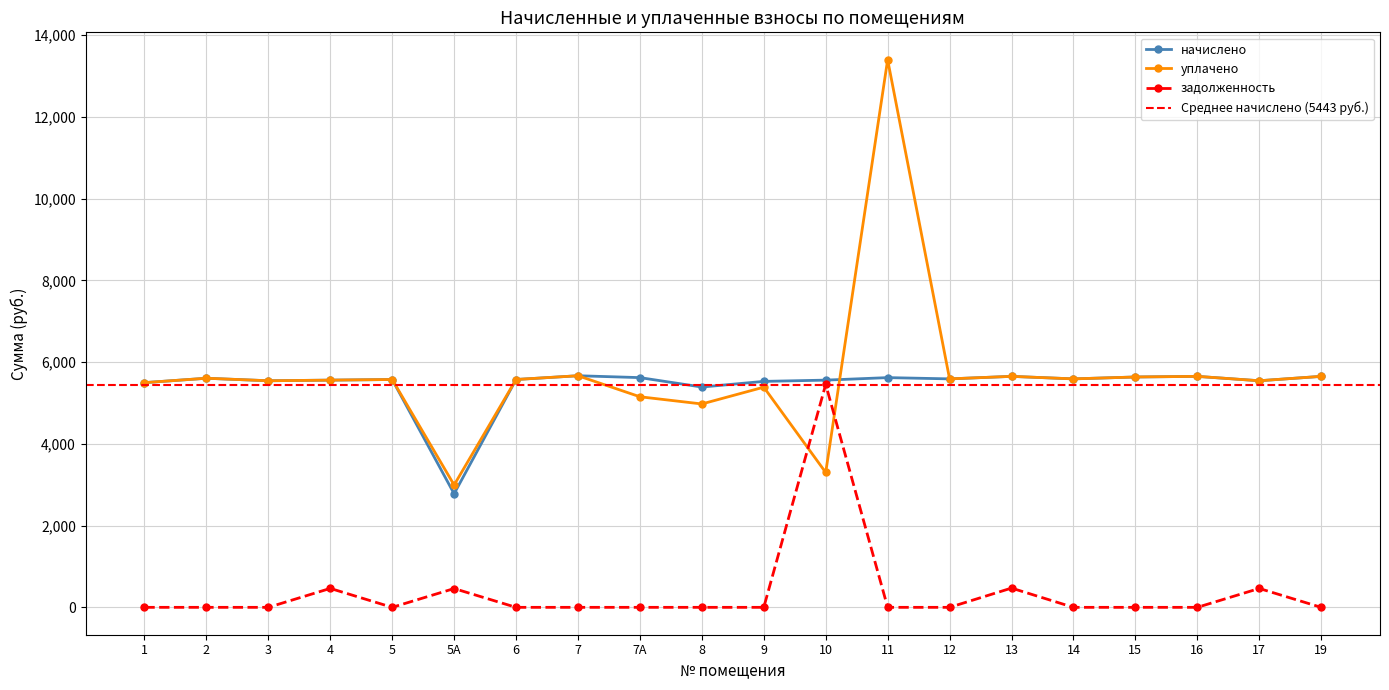

List the labels in order of начислено value, largest first.

7, 13, 16, 19, 15, 7А, 11, 2, 12, 14, 5, 6, 4, 10, 3, 17, 9, 1, 8, 5А